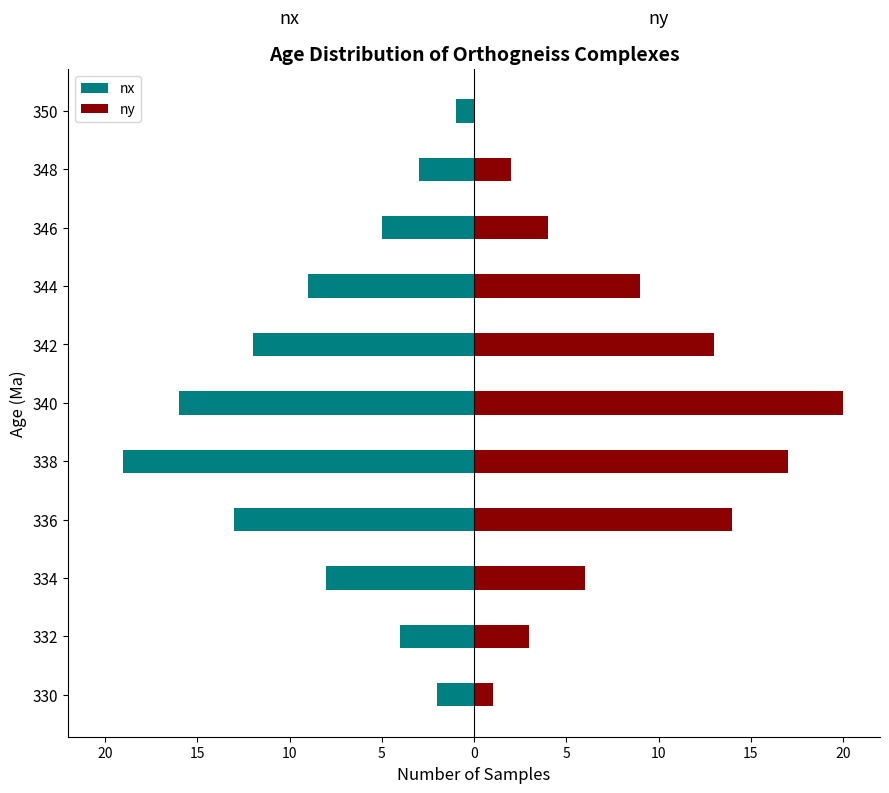

How many data points in ny are less than 6?

5